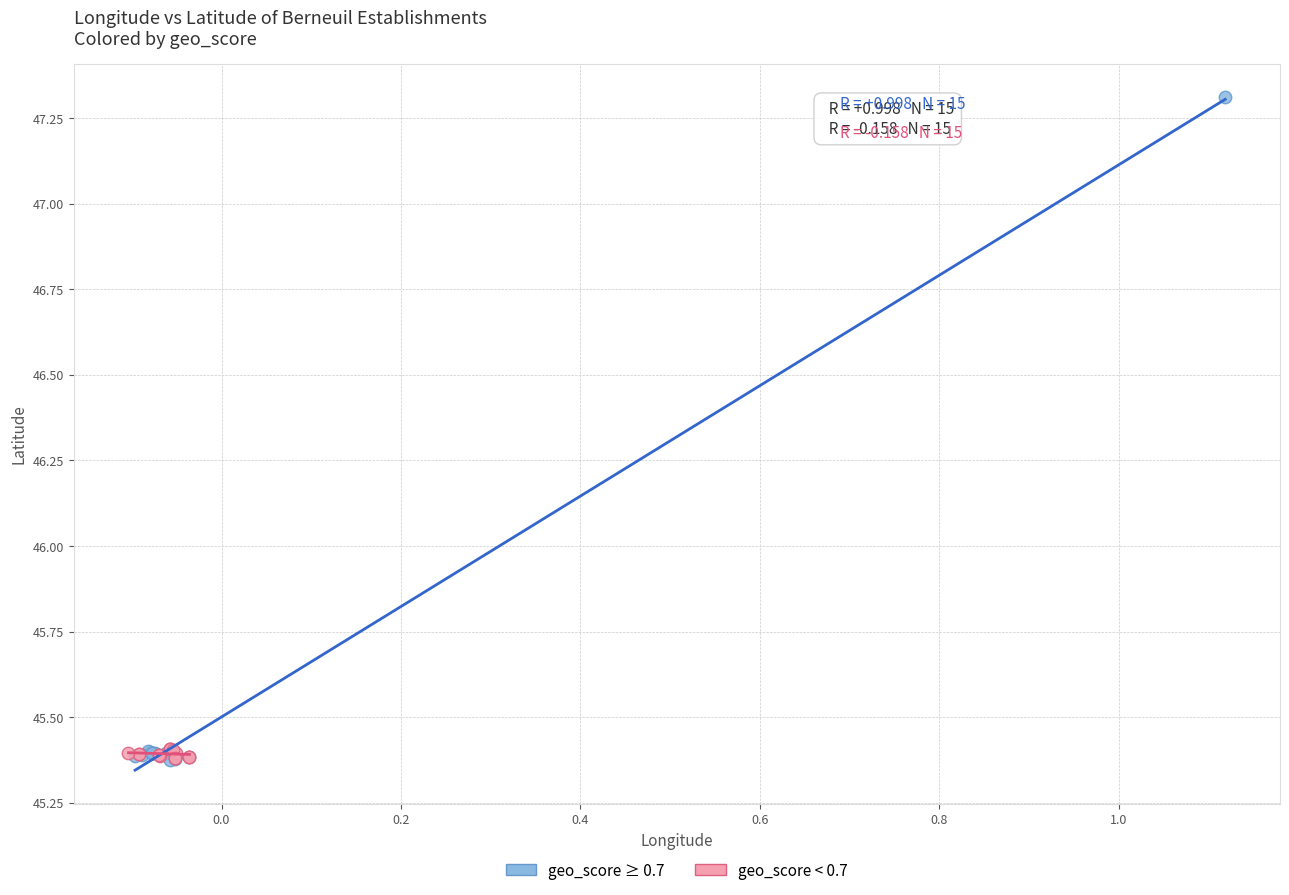

Which series reaches the maximum Y coordinate?

geo_score ≥ 0.7